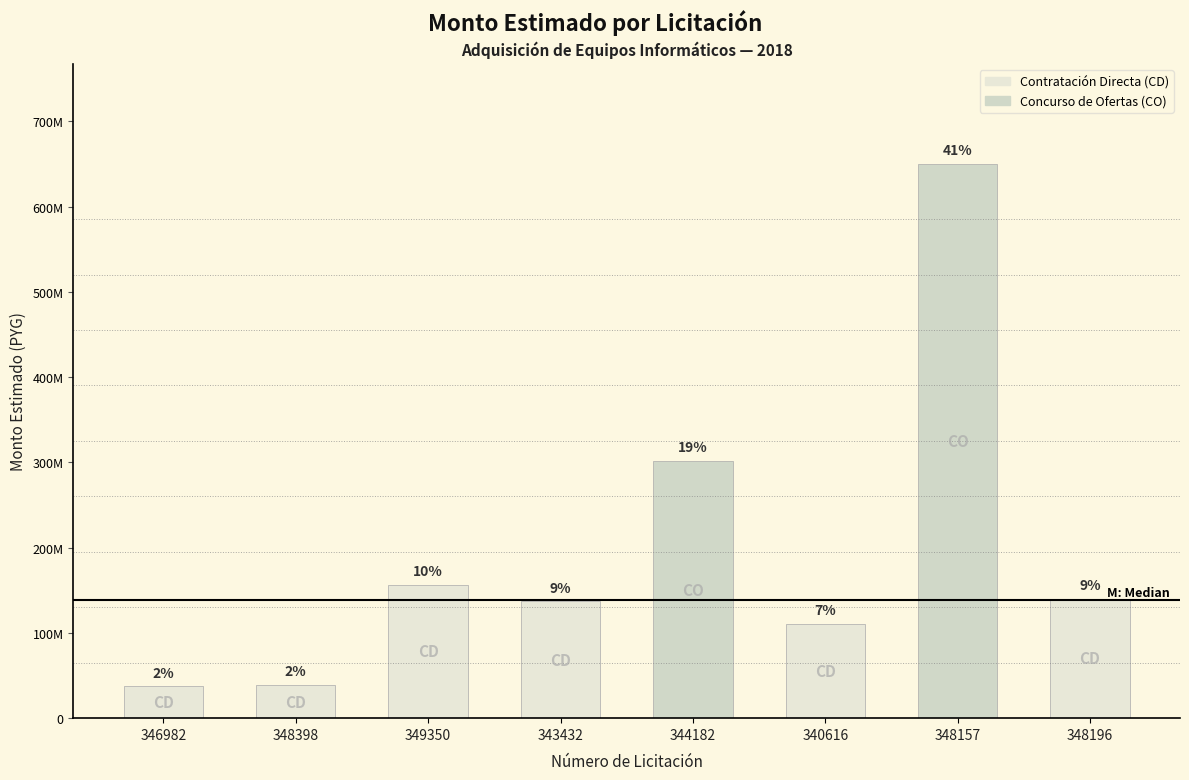

Are the bars horizontal?

No